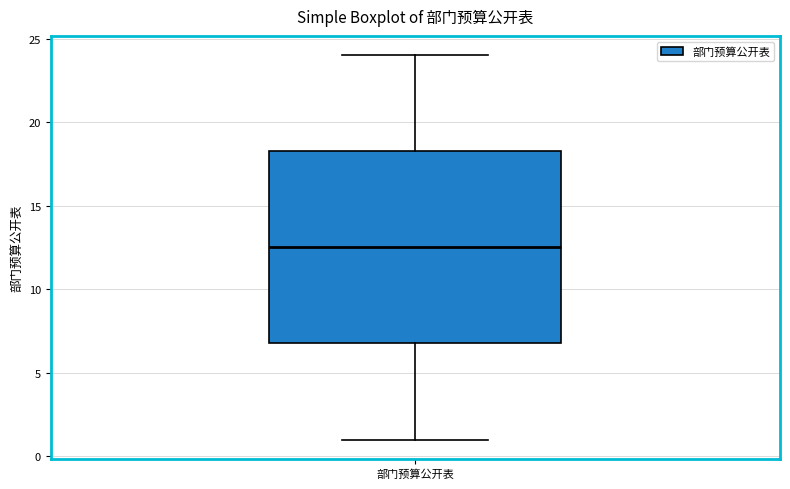

Read this box plot against the y-axis: the position of the median line, the range covered by the box, and the ends of both whiskers. The values are not printed on the chart, so give them approximately, as read against the axis.

median 12.5, box 7.0 to 18.5, whiskers 1.0 to 24.0